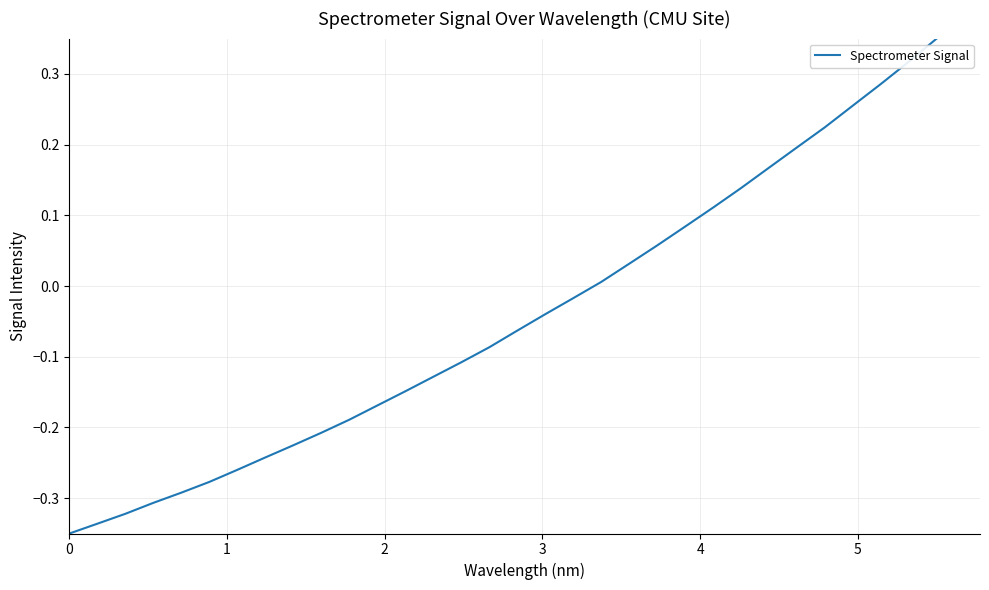

Does the chart display data point markers on the line(s)?

No